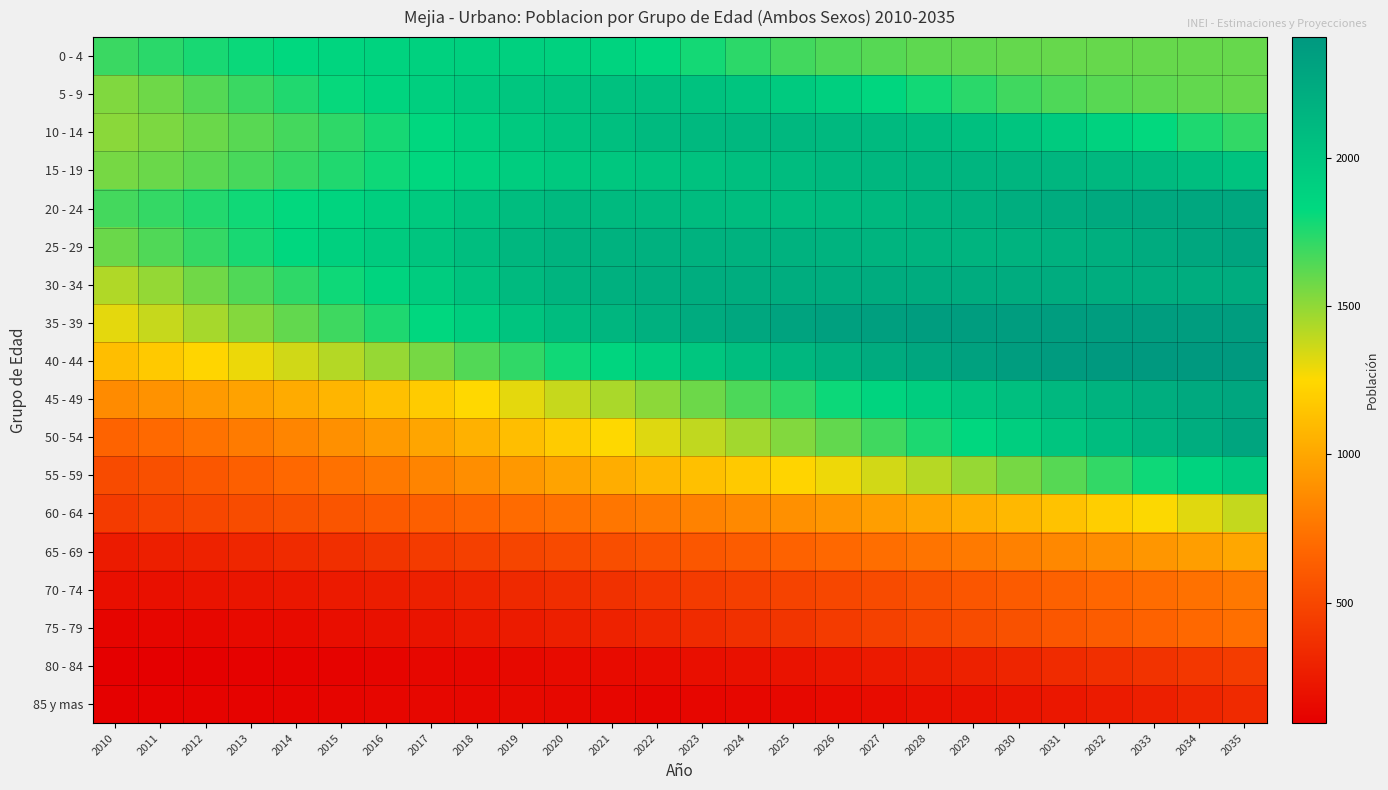

What is the minimum value shown in the chart?

95